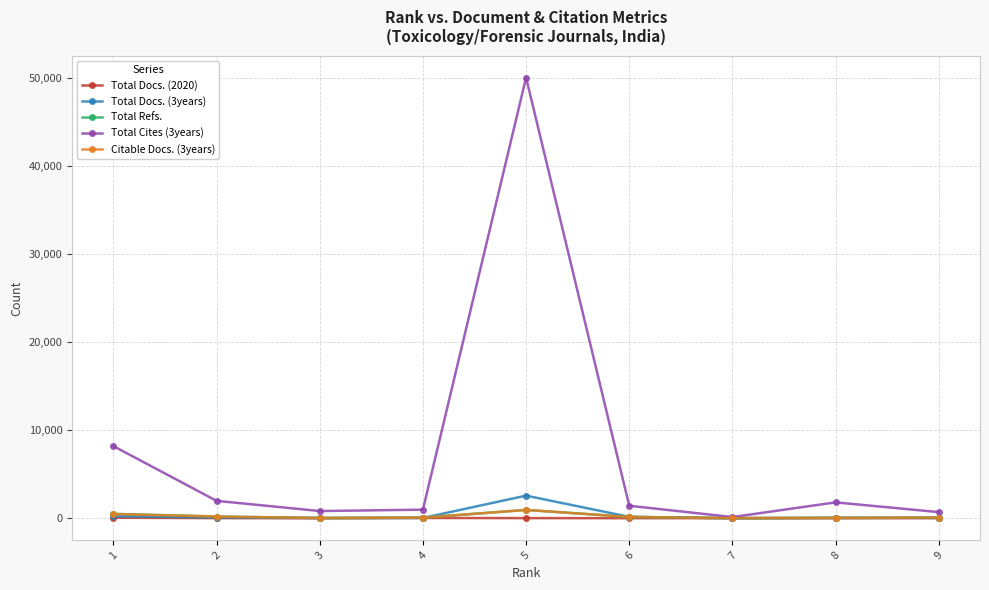

Count the number of categories in the chart.

9